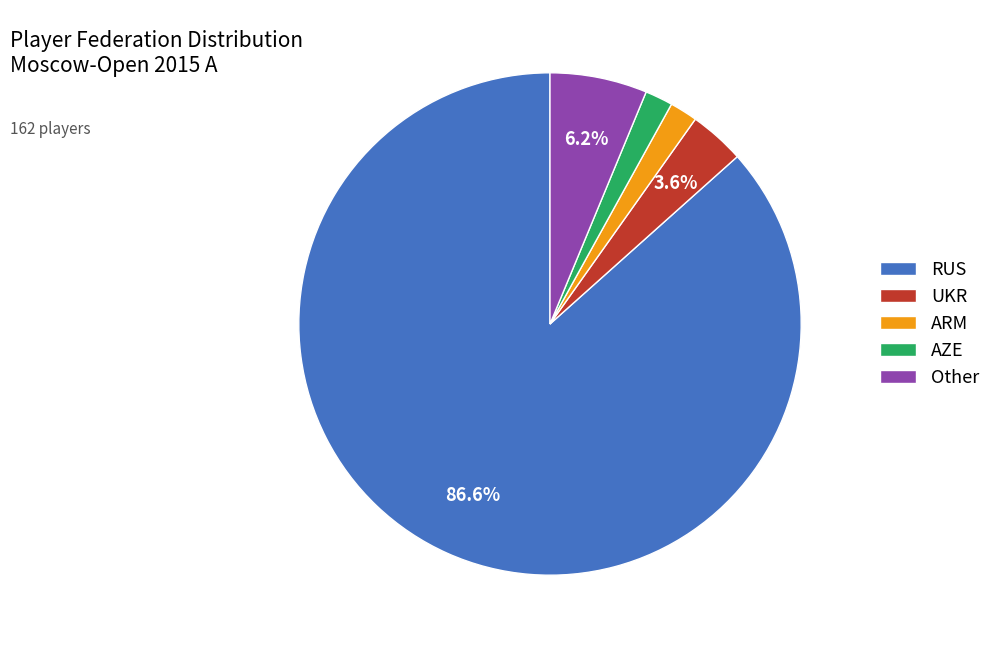

How many slices are in this pie chart?

5